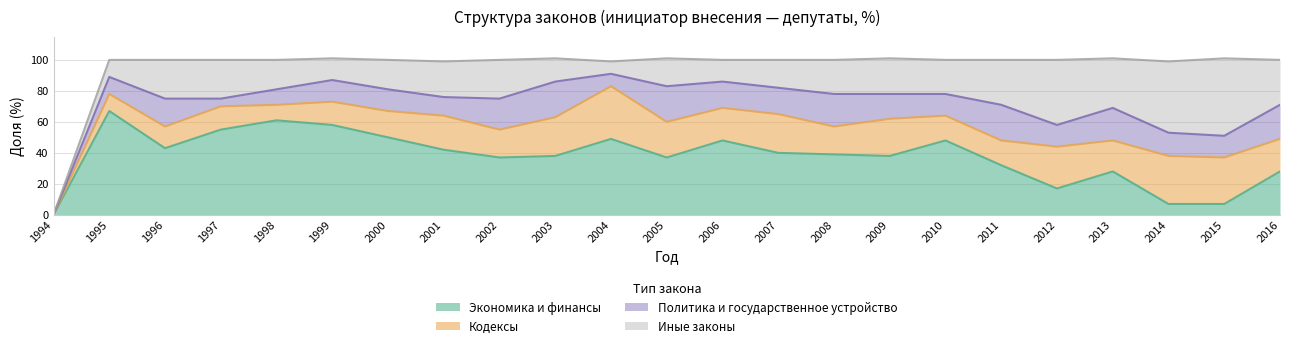

How many data points does each series have?

23